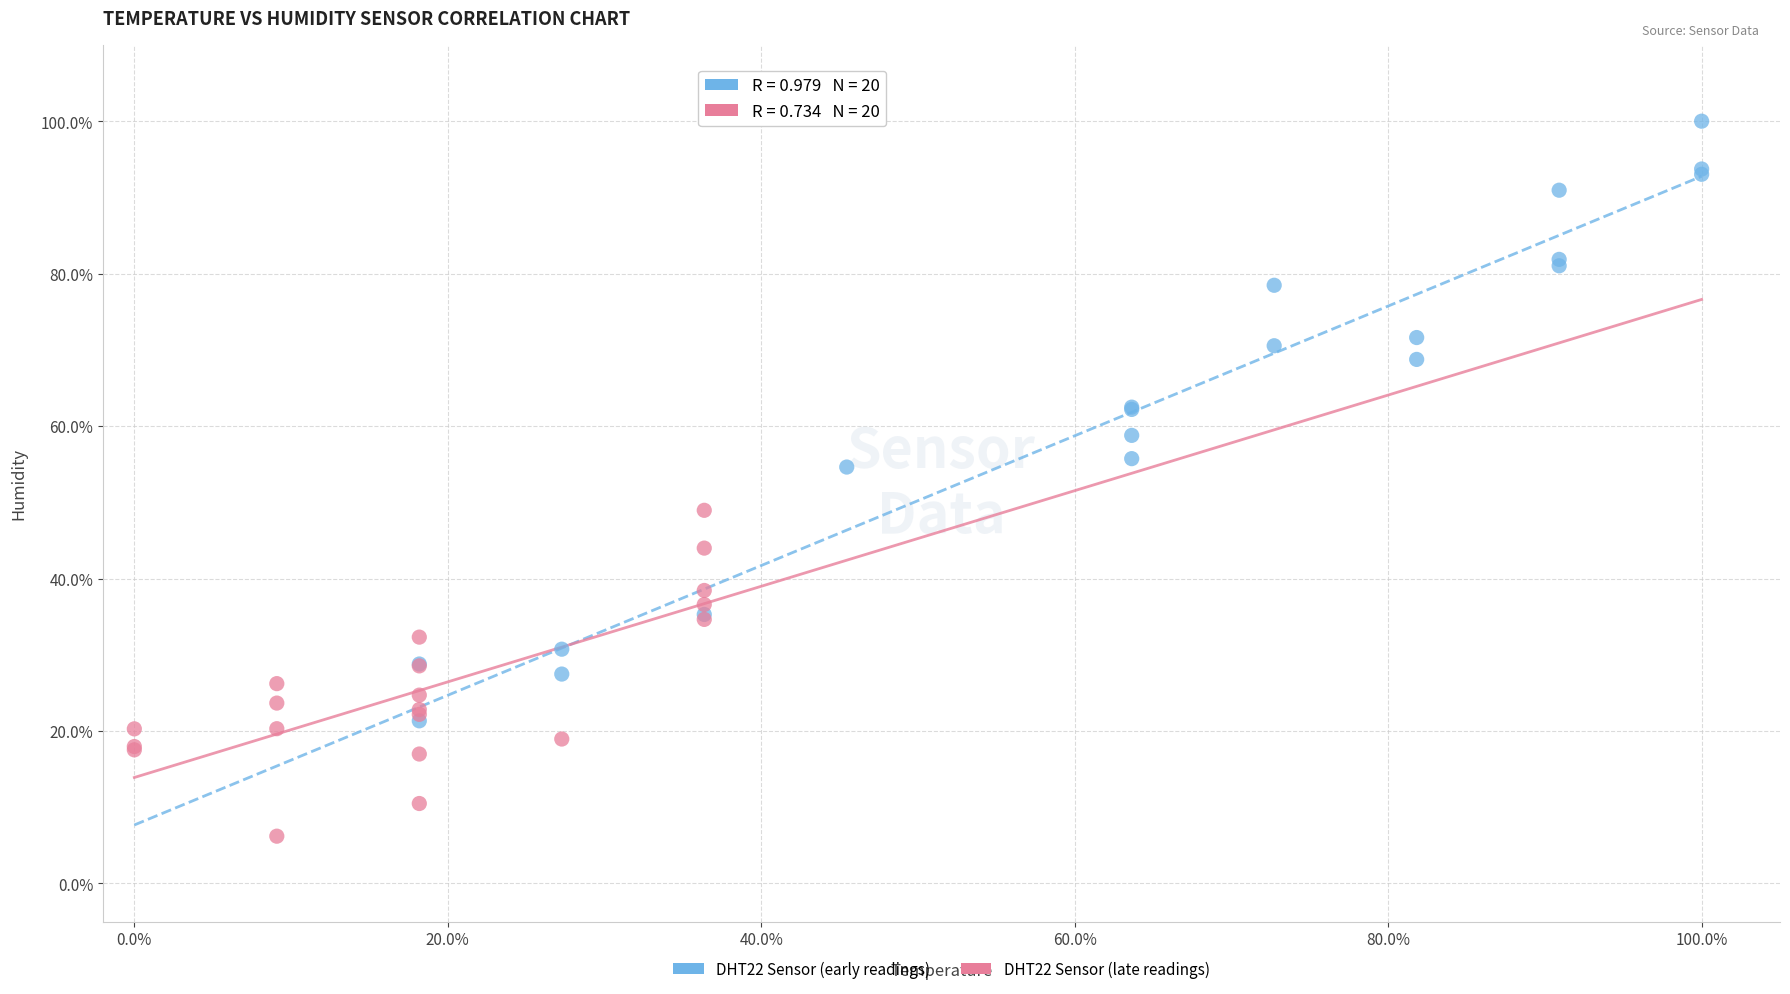

What are all the series names shown in the legend?

DHT22 Sensor (early readings), DHT22 Sensor (late readings)